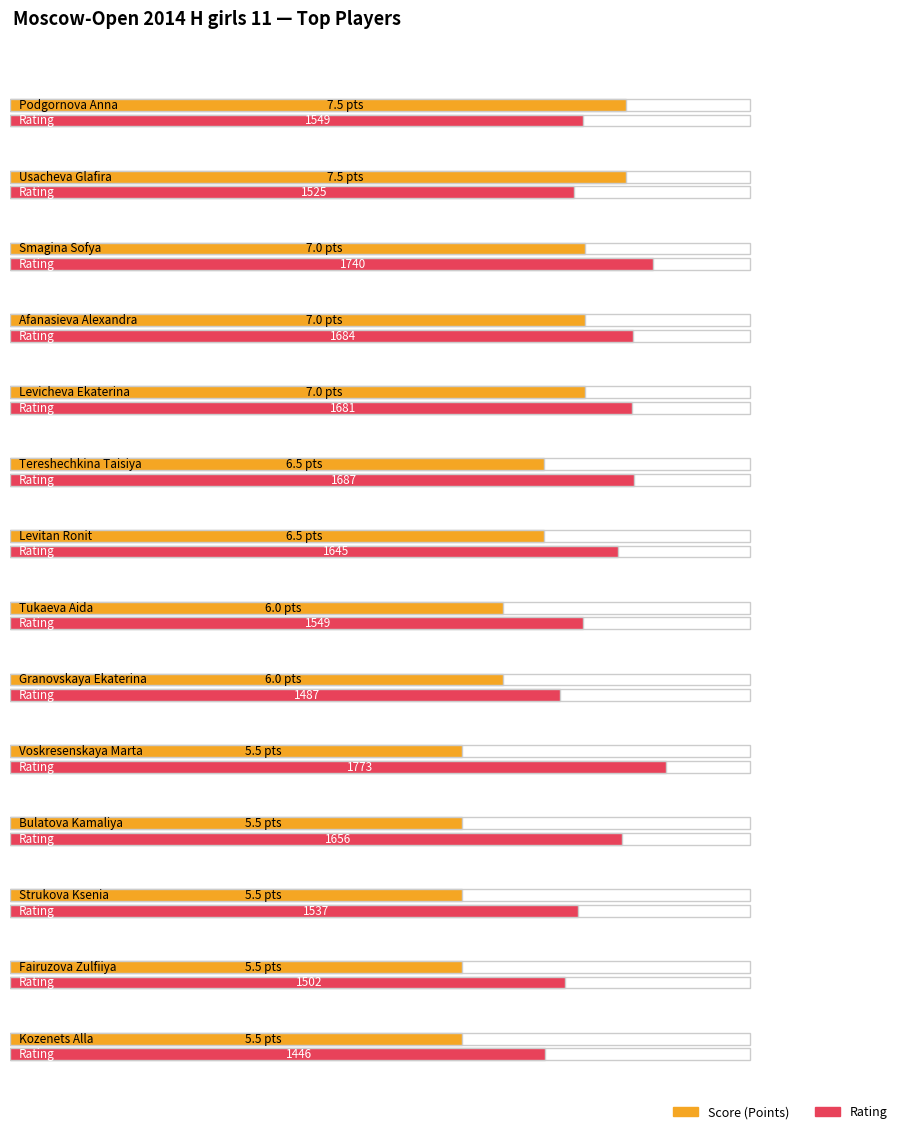

The value of Rating at Voskresenskaya Marta is 1773.0. True or false?

True